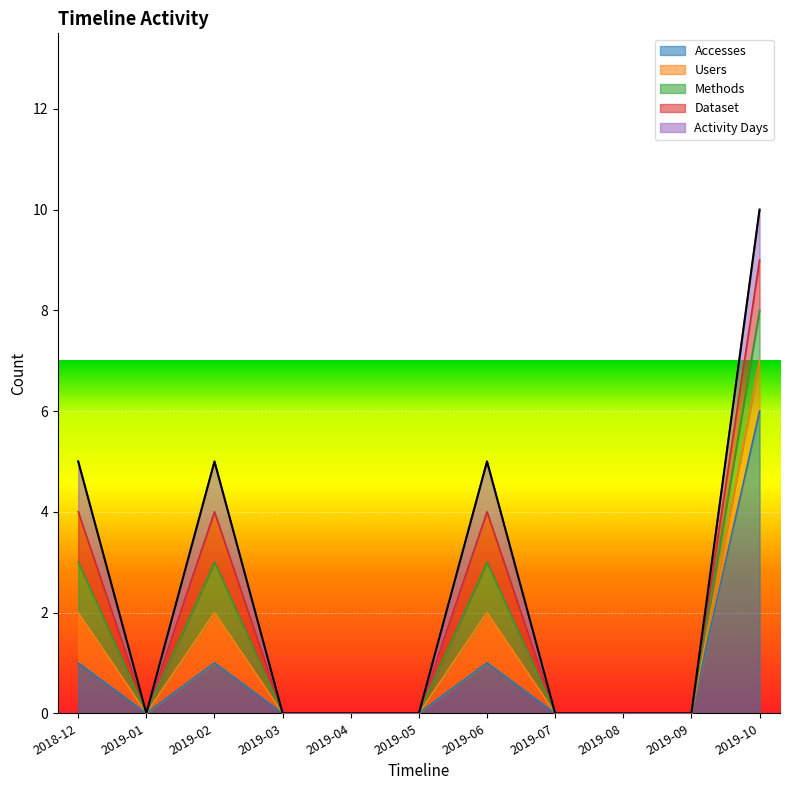

What are all the series names shown in the legend?

Accesses, Users, Methods, Dataset, Activity Days